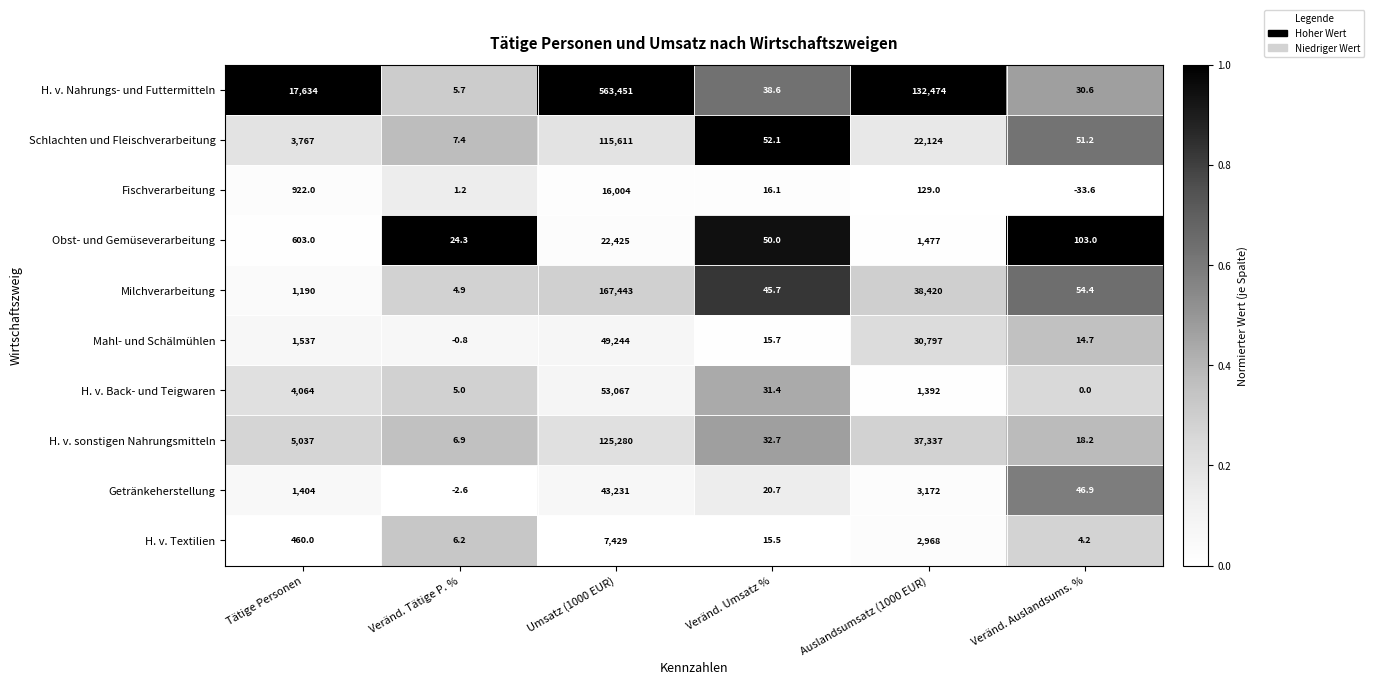

What is the difference between the maximum and minimum values in the Getränkeherstellung series?

43233.6